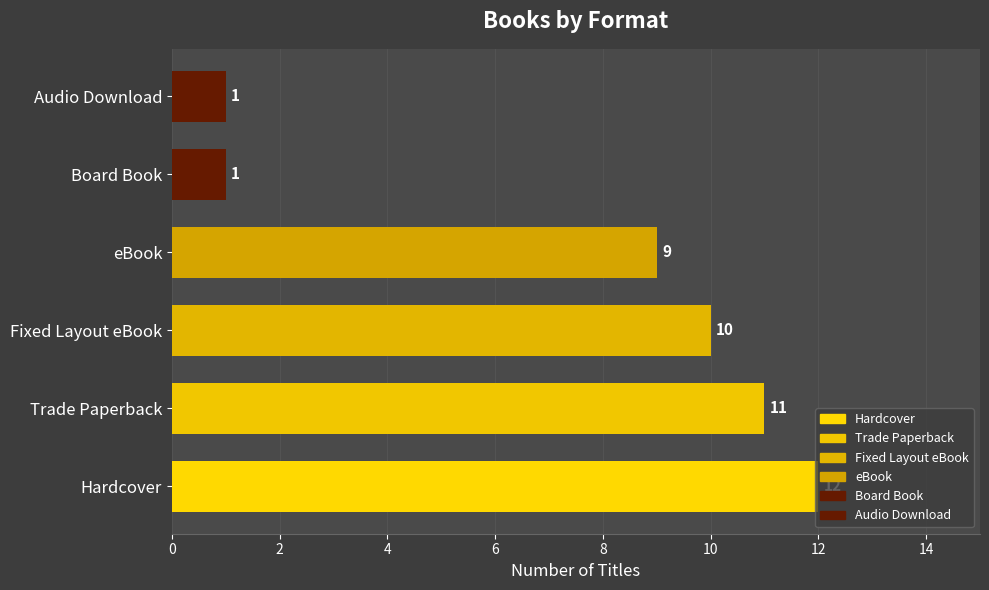

What is the ratio of the value at Board Book to the value at Audio Download?

1.0